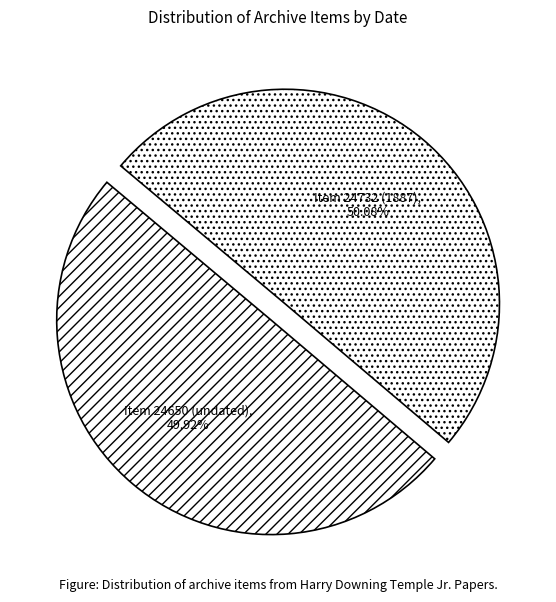

What is the ratio of the value at Item 24650 (undated) to the value at Item 24732 (1887)?

1.0